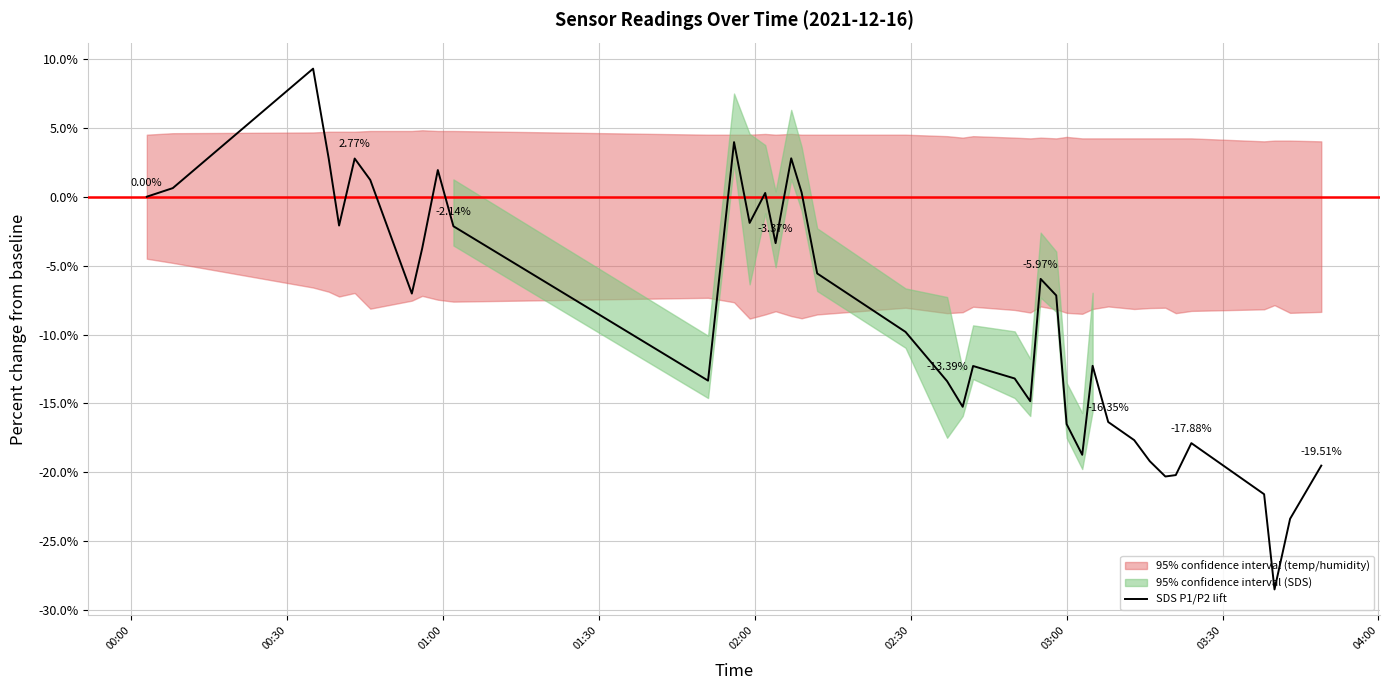

Reading left to right, extract all data points from this chart.

0.0	0.6	9.3	2.8	-2.1	2.8	1.2	-7.0	-3.7	1.9	-2.1	-13.3	4.0	-1.9	0.3	-3.4	2.8	0.3	-5.6	-9.8	-13.4	-15.2	-12.3	-13.2	-14.8	-6.0	-7.2	-16.5	-18.7	-12.3	-16.3	-17.7	-19.2	-20.3	-20.2	-17.9	-21.6	-28.5	-23.4	-19.5